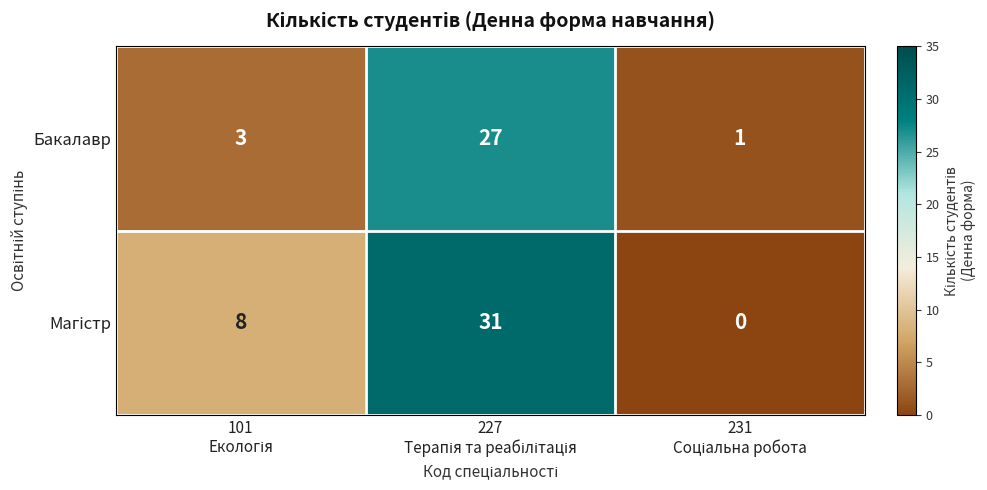

What is the sum of all Бакалавр values?

31